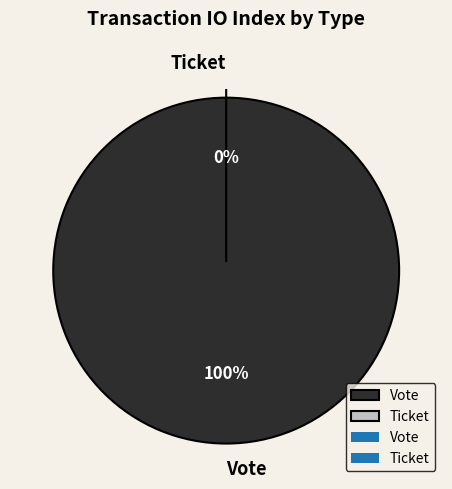

To the nearest percent, what is the average slice percentage?

50%